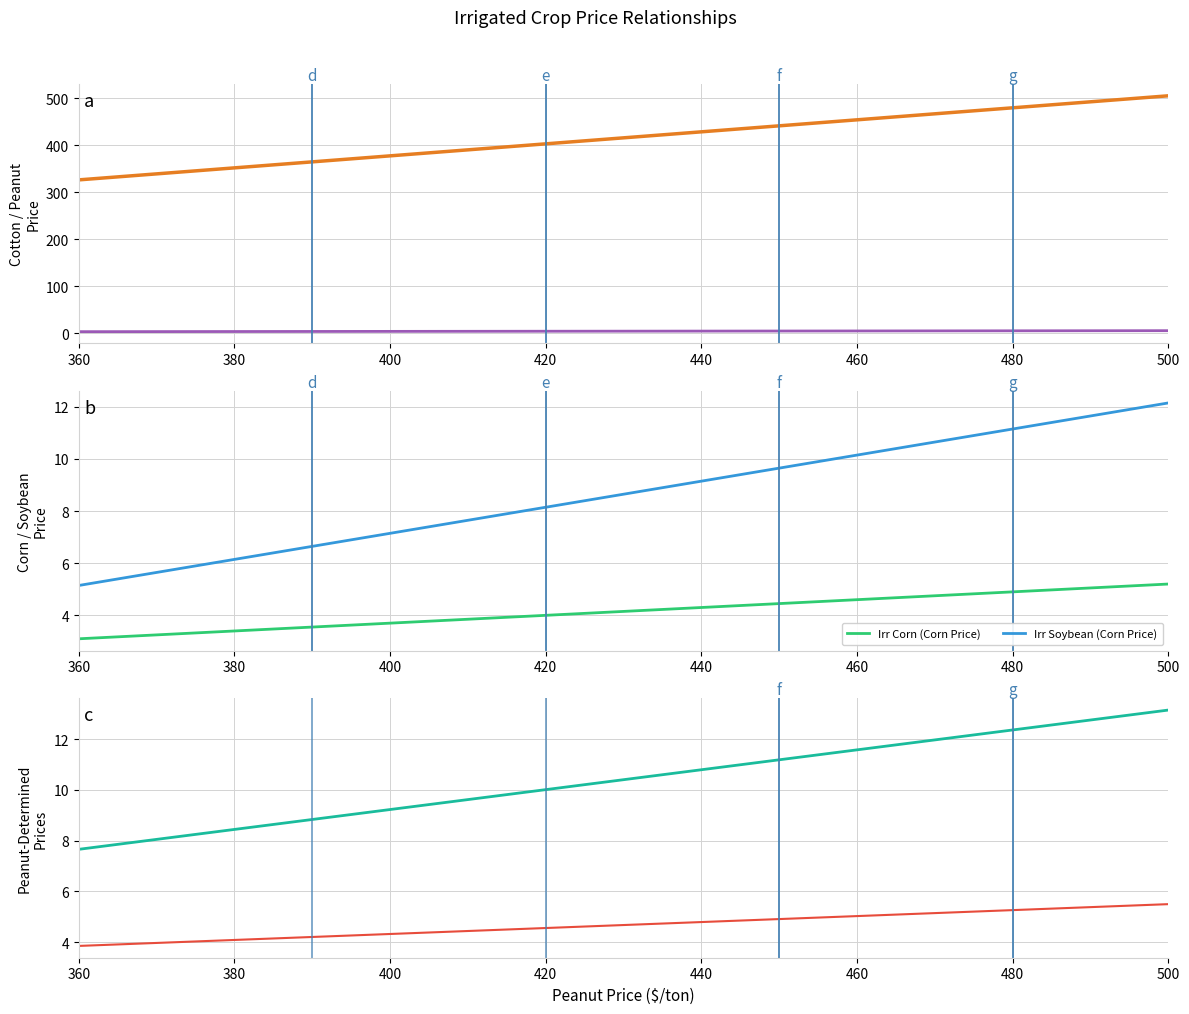

At which label does Irr Soybean (Corn Price) first exceed 8?

420